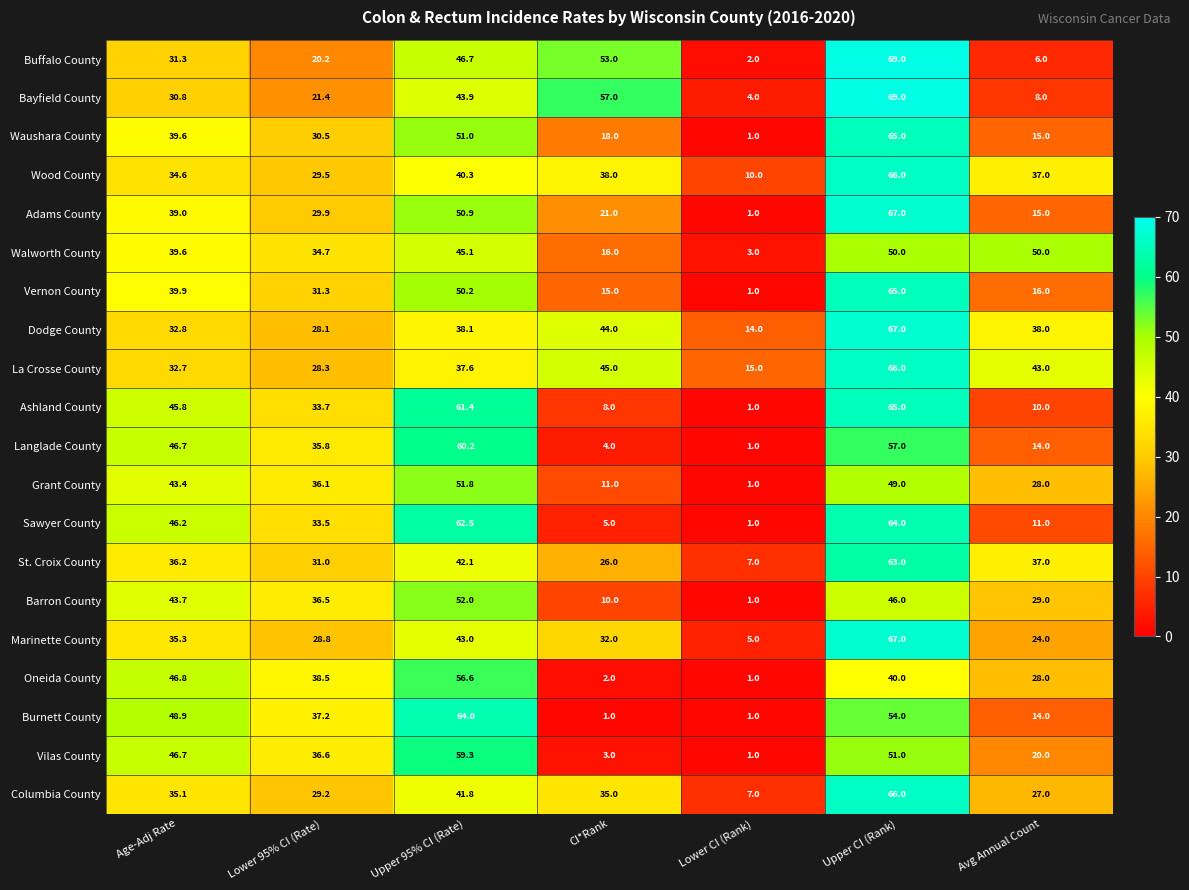

True or false: Burnett County has a value of 1.0 at CI*Rank.

True